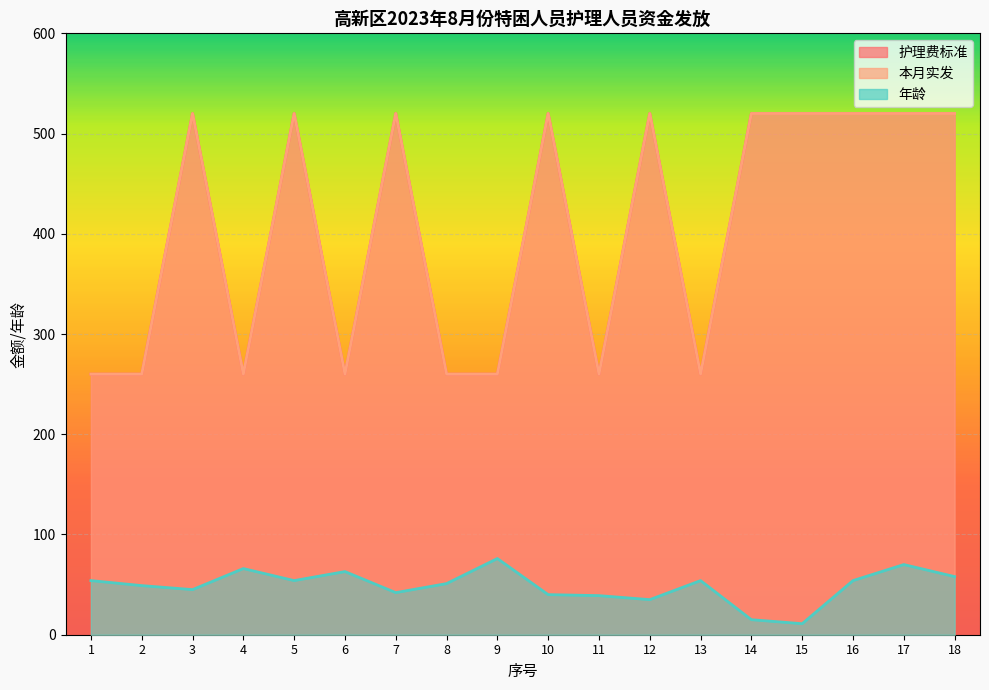

What is the sum of all 护理费标准 values?

7280